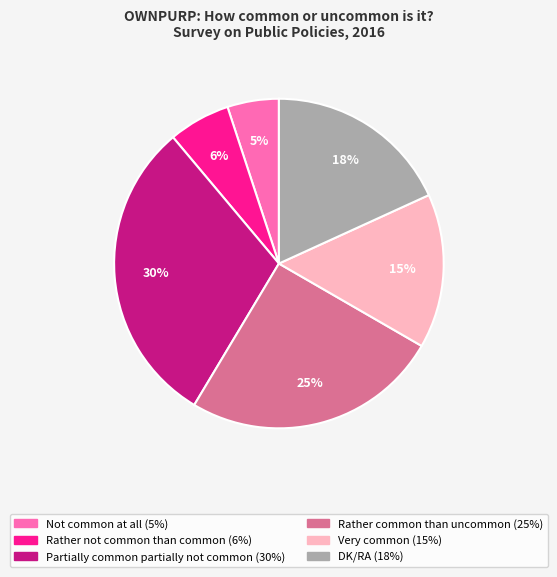

To the nearest percent, what portion does Rather not common than common represent?

6%